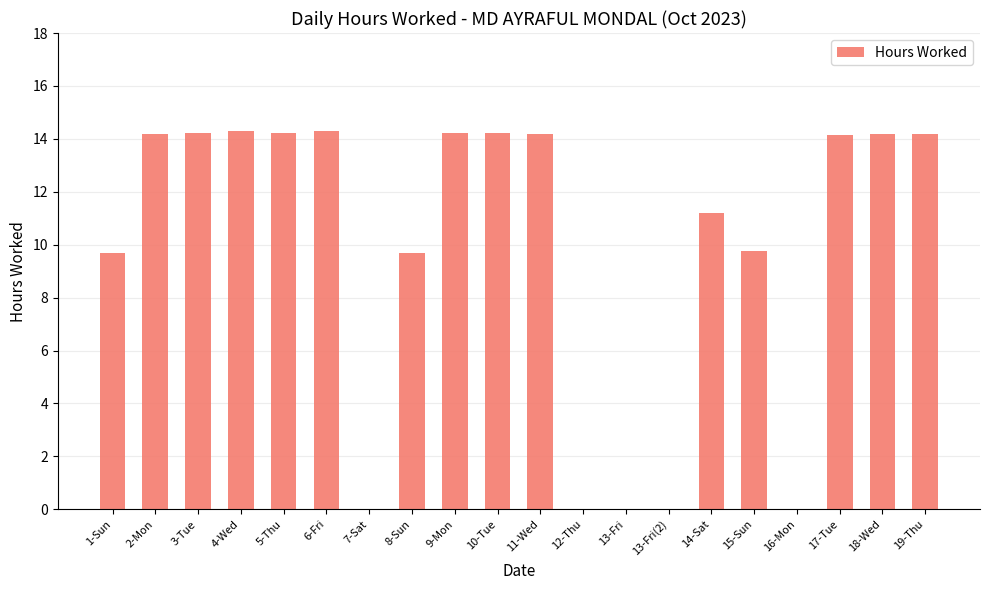

What is the ratio of the value at 11-Wed to the value at 1-Sun?

1.5